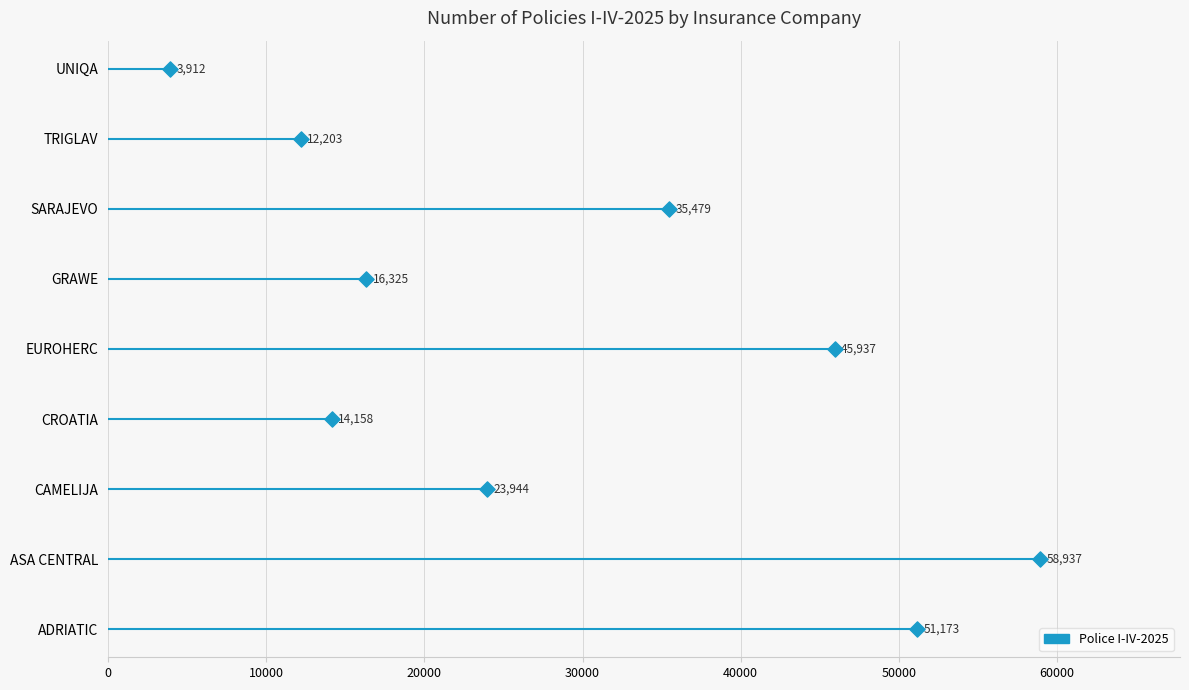

Approximately how many times larger is the value at 50000 compared to 30000?

1.7